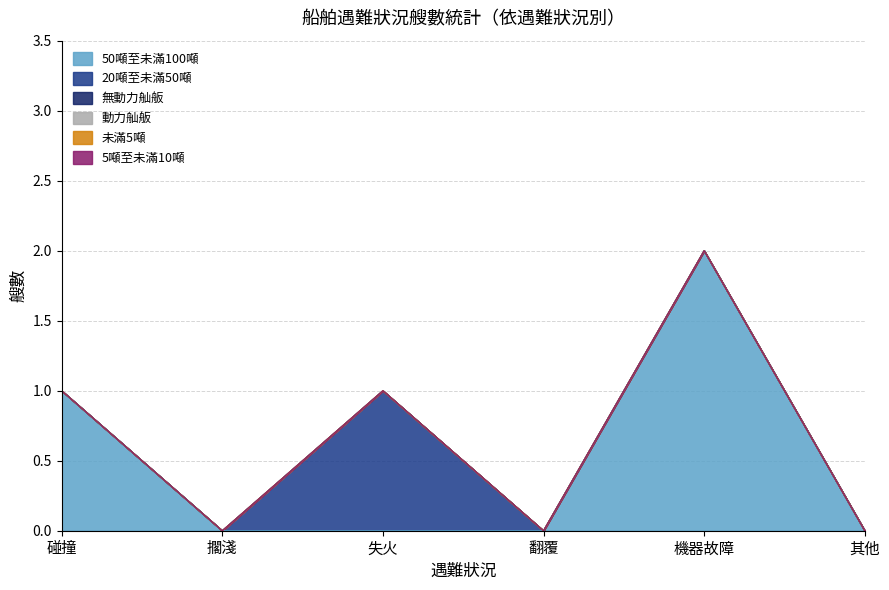

At which category is the sum across all series the highest?

機器故障